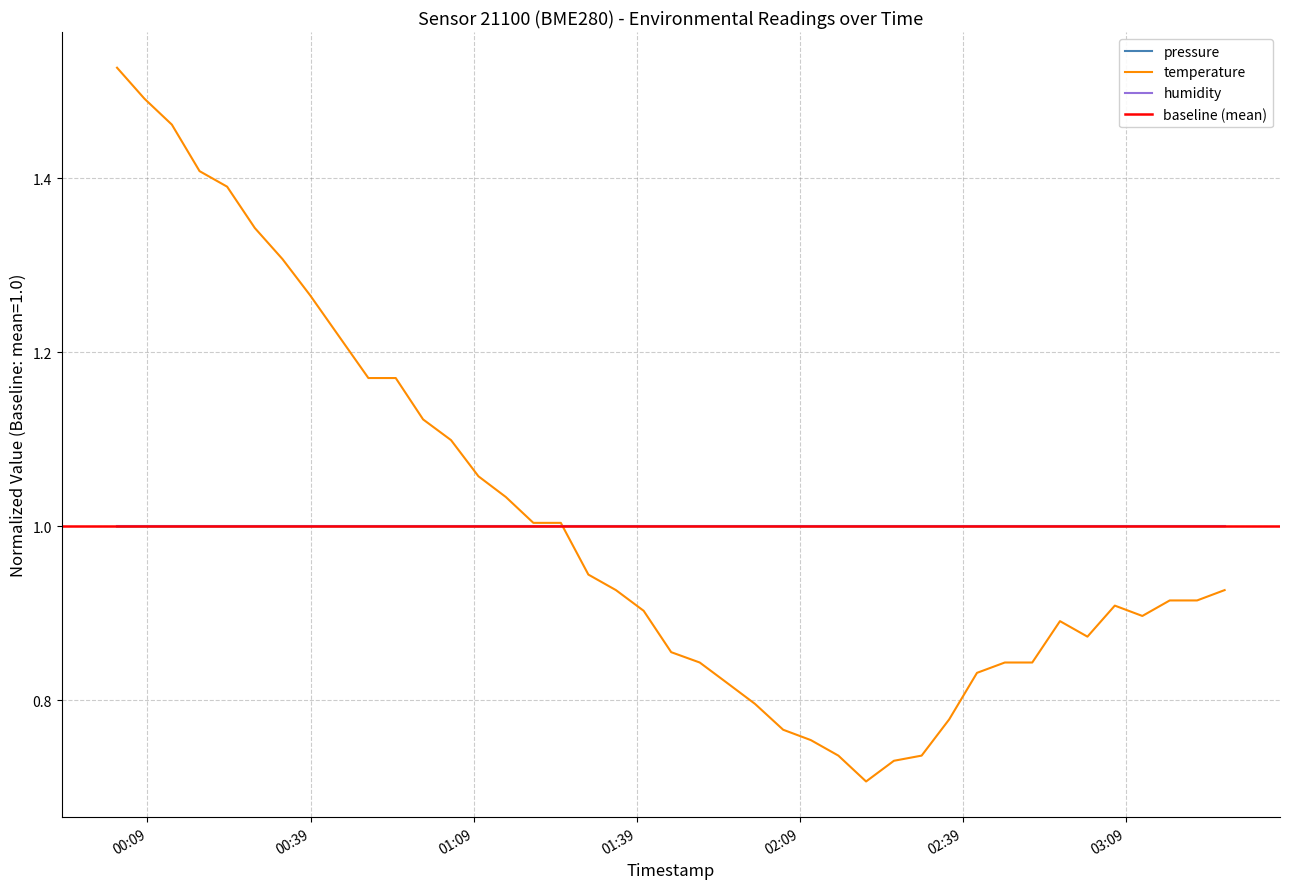

Reading right to left, what are all the values shown in this chart?

pressure: 1.0	1.0	1.0	1.0	1.0	1.0	1.0	1.0	1.0	1.0	1.0	1.0	1.0	1.0	1.0	1.0	1.0	1.0	1.0	1.0	1.0	1.0	1.0	1.0	1.0	1.0	1.0	1.0	1.0	1.0	1.0	1.0	1.0	1.0	1.0	1.0	1.0	1.0	1.0	1.0
temperature: 0.9	0.9	0.9	0.9	0.9	0.9	0.9	0.8	0.8	0.8	0.8	0.7	0.7	0.7	0.7	0.8	0.8	0.8	0.8	0.8	0.9	0.9	0.9	0.9	1.0	1.0	1.0	1.1	1.1	1.1	1.2	1.2	1.3	1.3	1.3	1.4	1.4	1.5	1.5	1.5